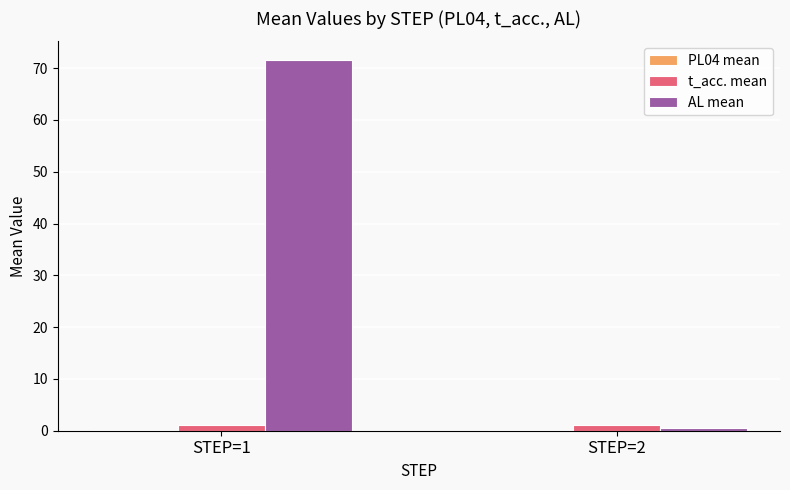

What is the average value of the t_acc. mean series?

1.2